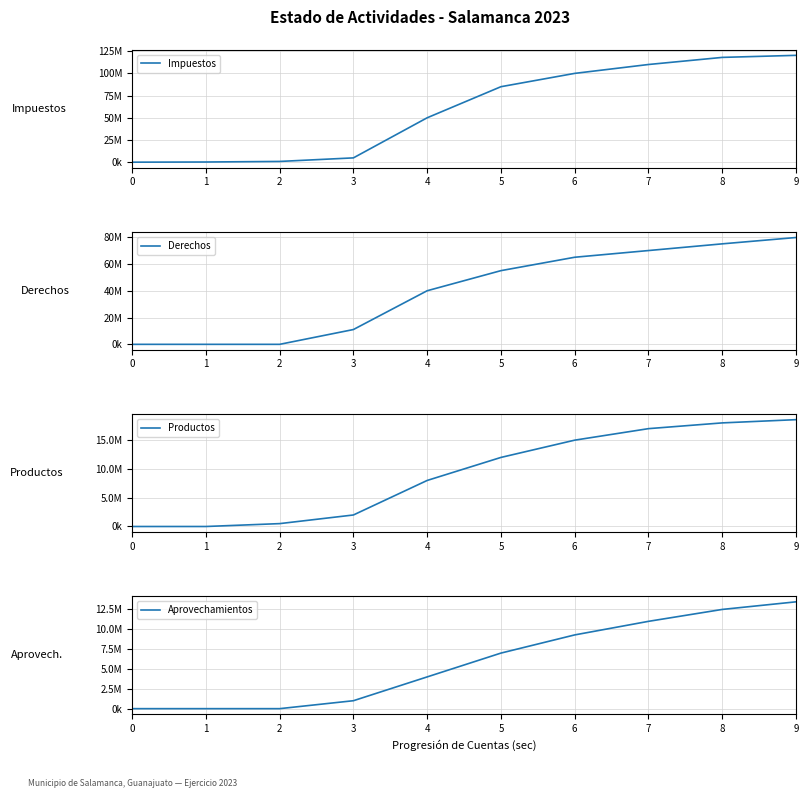

Reading left to right, what are all the values shown in this chart?

Impuestos: 0=0.0	1=193795.0	2=836425.7	3=4836347.8	4=50000000.0	5=85000000.0	6=100000000.0	7=110000000.0	8=118000000.0	9=120312420.1
Derechos: 0=0.0	1=0.0	2=0.0	3=11041562.4	4=40000000.0	5=55000000.0	6=65000000.0	7=70000000.0	8=75000000.0	9=79733581.3
Productos: 0=0.0	1=0.0	2=500000.0	3=2000000.0	4=8000000.0	5=12000000.0	6=15000000.0	7=17000000.0	8=18000000.0	9=18560939.2
Aprovechamientos: 0=0.0	1=0.0	2=0.0	3=1000000.0	4=4000000.0	5=7000000.0	6=9290481.5	7=11000000.0	8=12500000.0	9=13458625.2